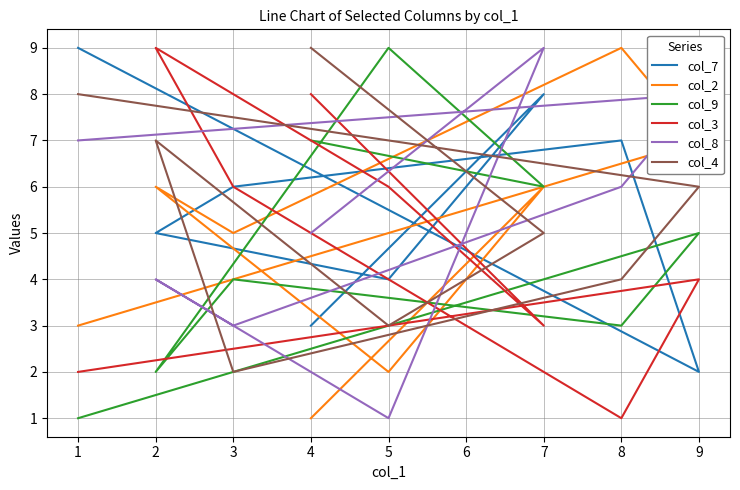

Is it true that col_8 equals 10 at 1?

False